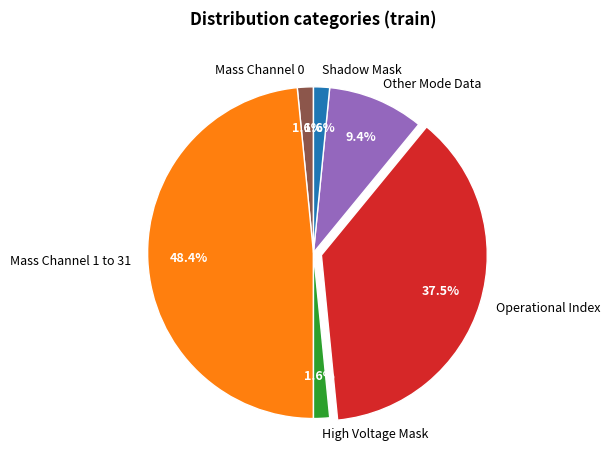

Is Operational Index the majority of the pie?

No